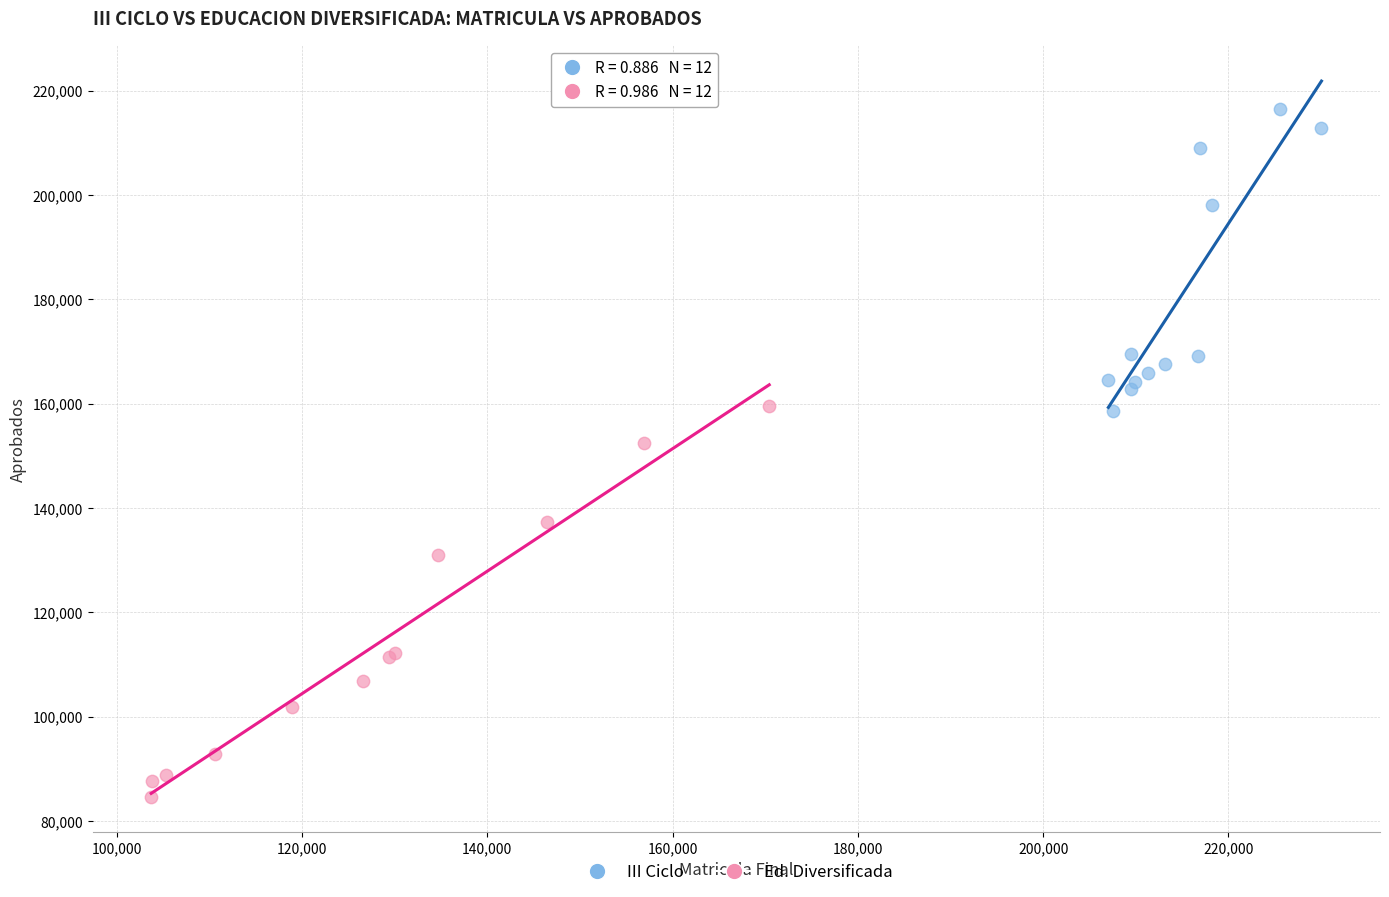

Which series reaches the maximum Y coordinate?

III Ciclo